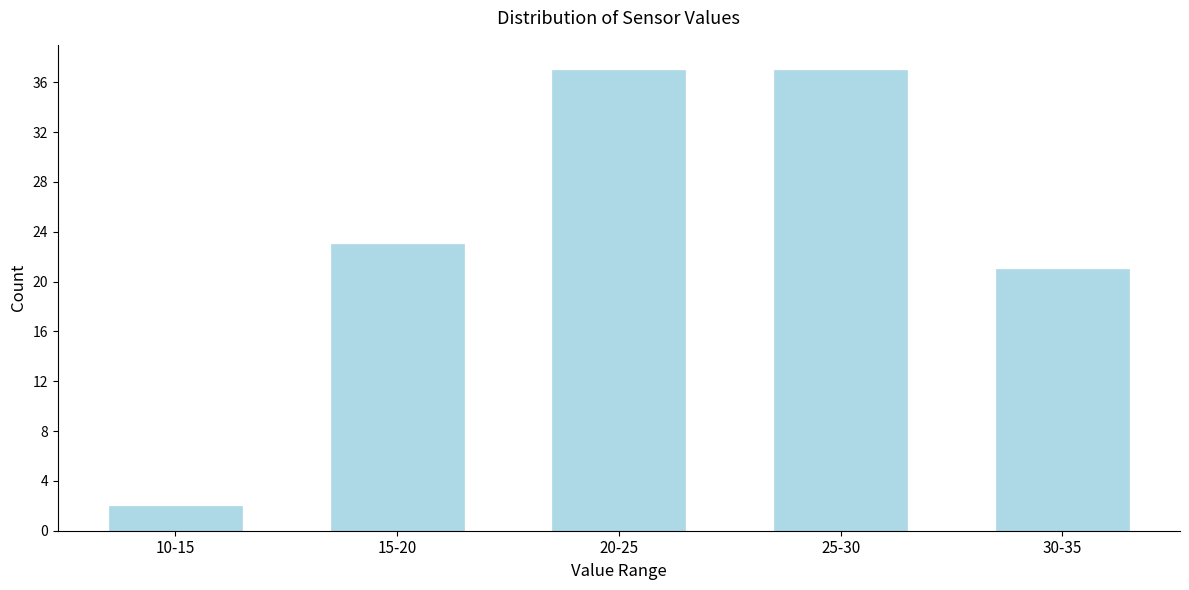

Reading left to right, extract all data points from this chart.

2	23	37	37	21